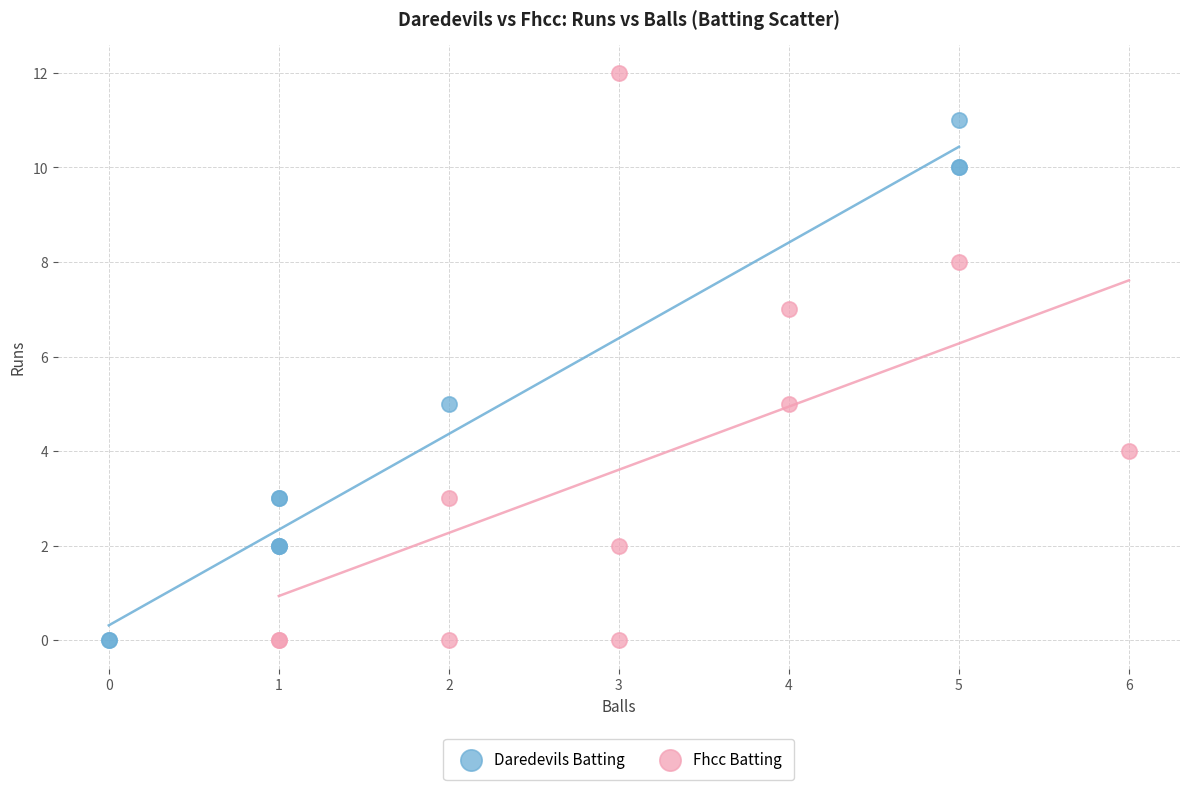

What are all the series names shown in the legend?

Daredevils Batting, Fhcc Batting